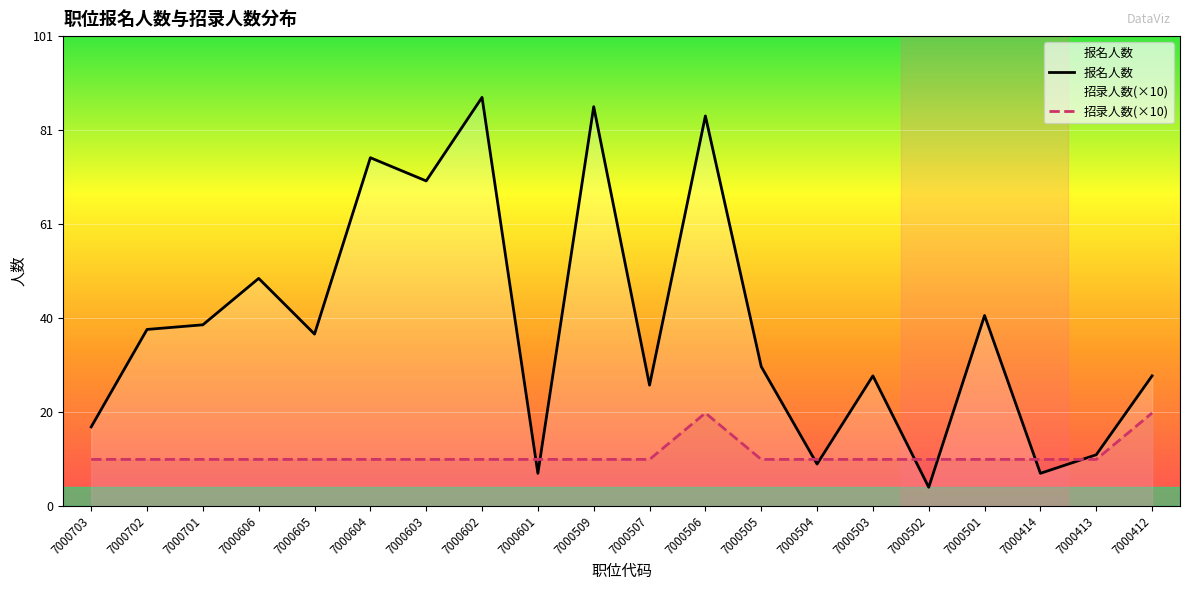

Between 7000507 and 7000505, which series saw the biggest shift?

报名人数